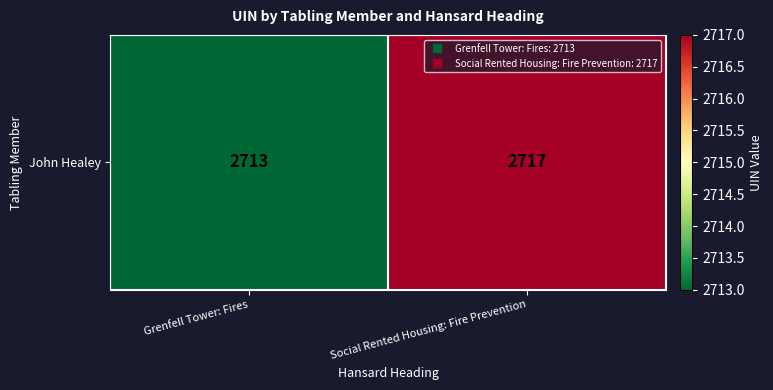

List the labels in order of value, smallest first.

Grenfell Tower: Fires, Social Rented Housing: Fire Prevention